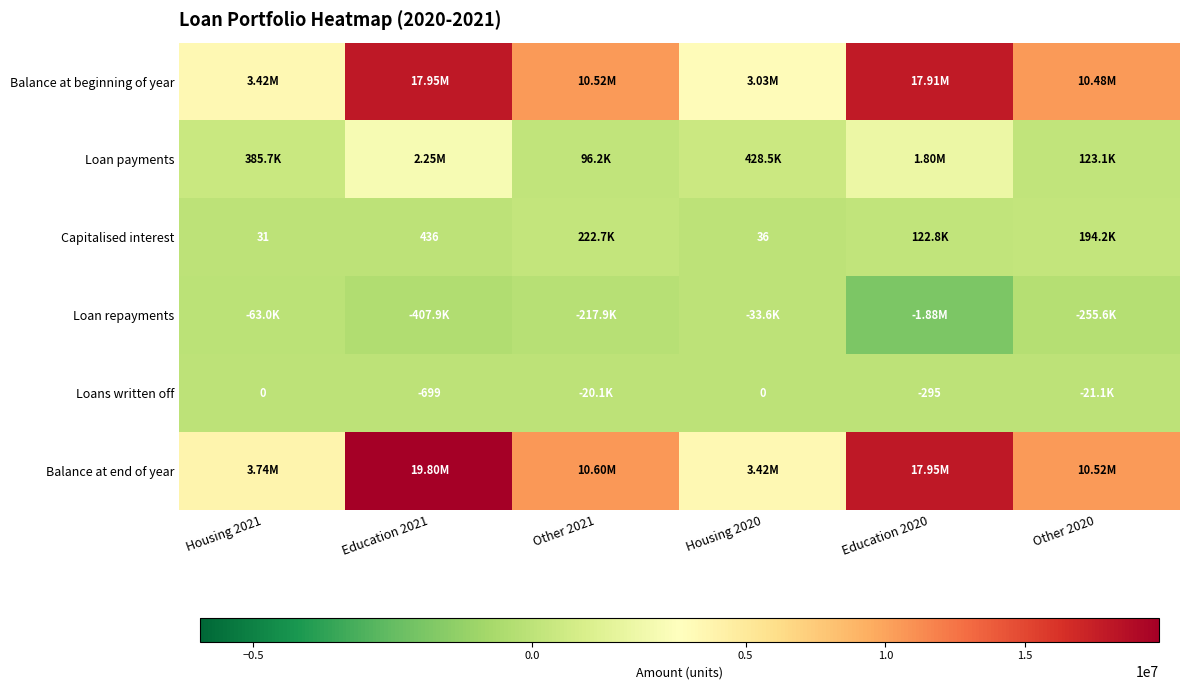

List the labels in order of Loans written off value, largest first.

Housing 2021, Housing 2020, Education 2020, Education 2021, Other 2021, Other 2020